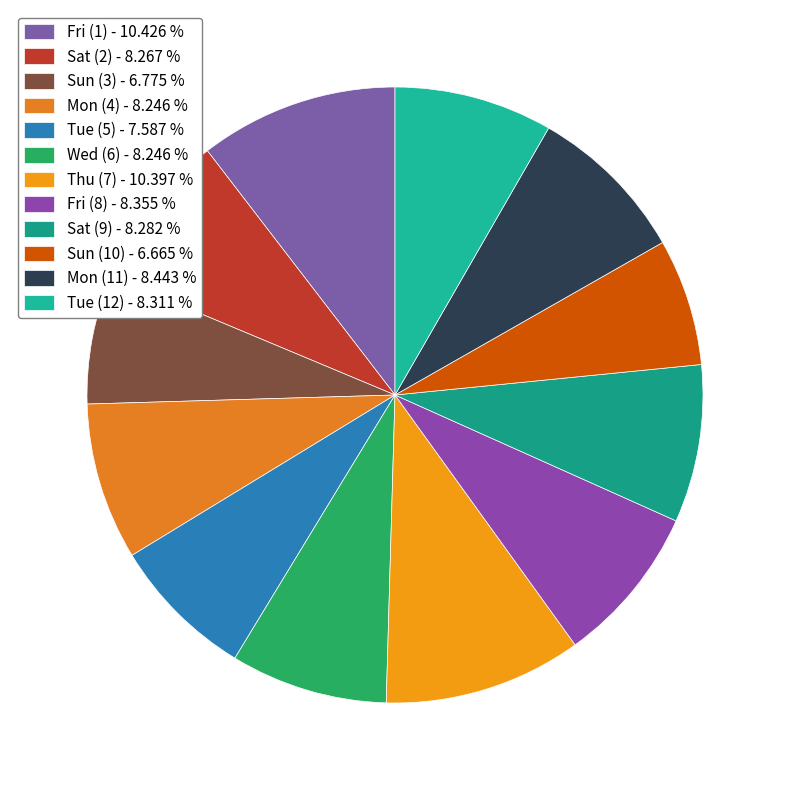

Approximately how many times larger is the value at Fri (1) compared to Fri (8)?

1.2